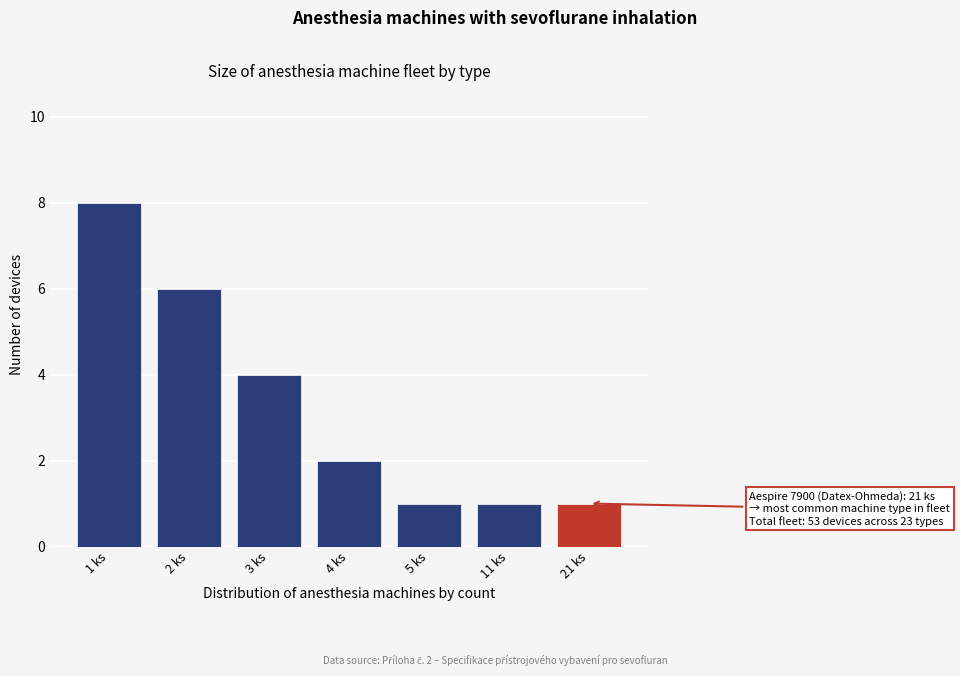

Reading right to left, list all the values displayed in this chart.

1	1	1	2	4	6	8